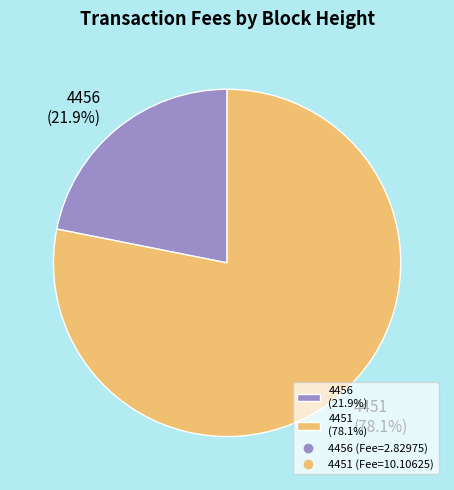

To the nearest percent, what portion does 4451 represent?

78%